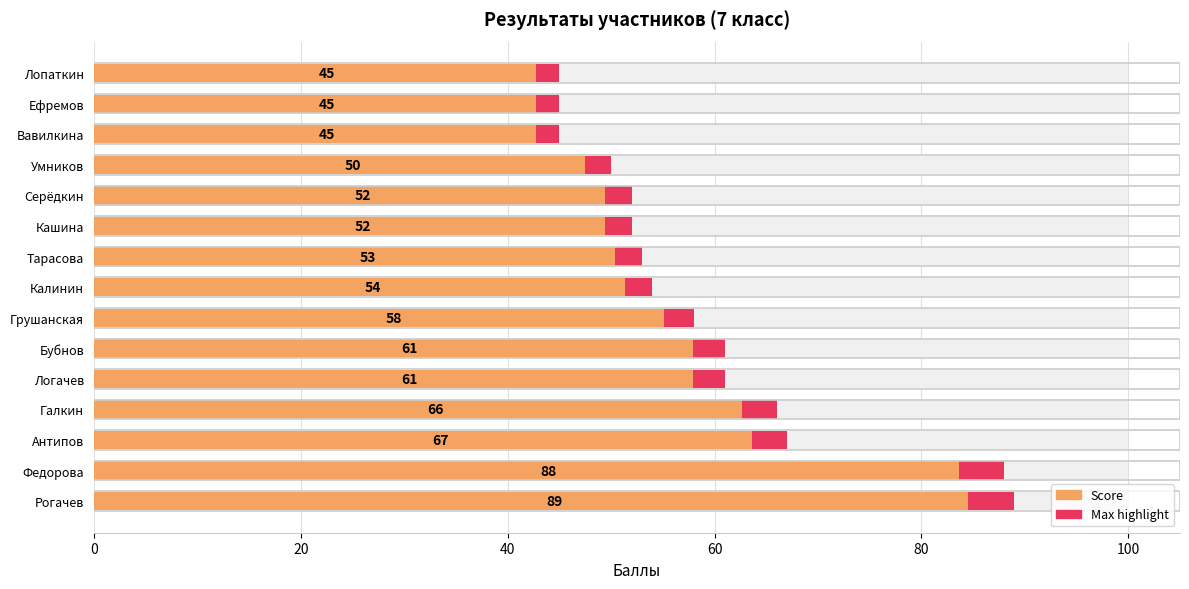

What is the difference between the second highest and minimum values?

43